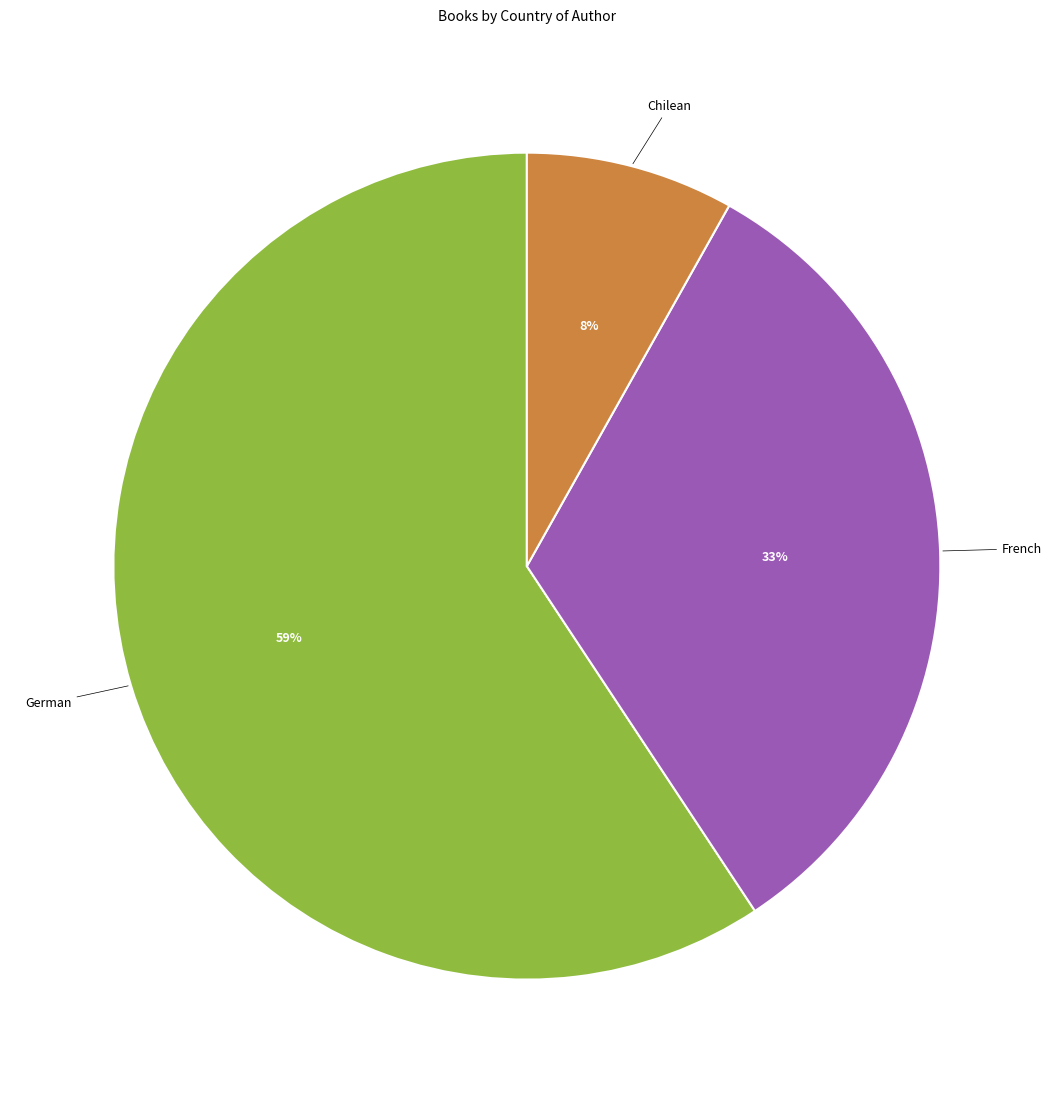

Is there a majority slice in this chart?

Yes